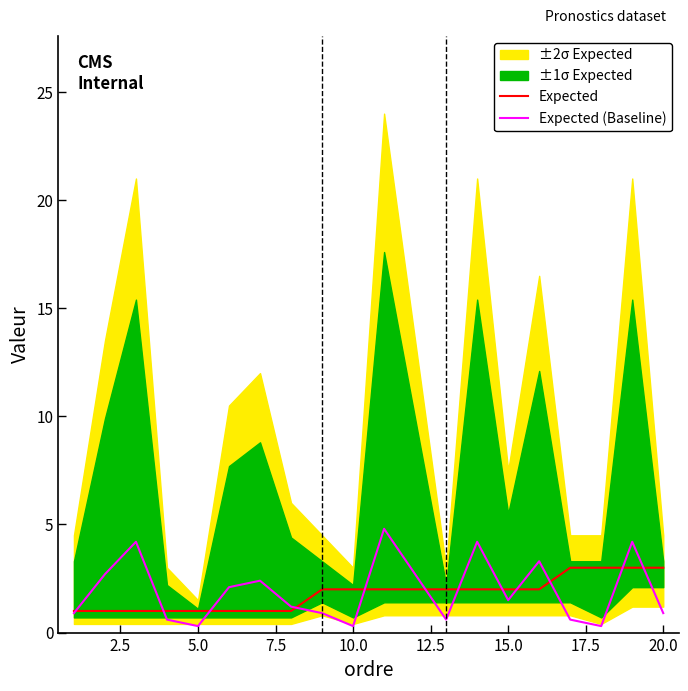

What is the average value of the Expected (Baseline) series?

1.9